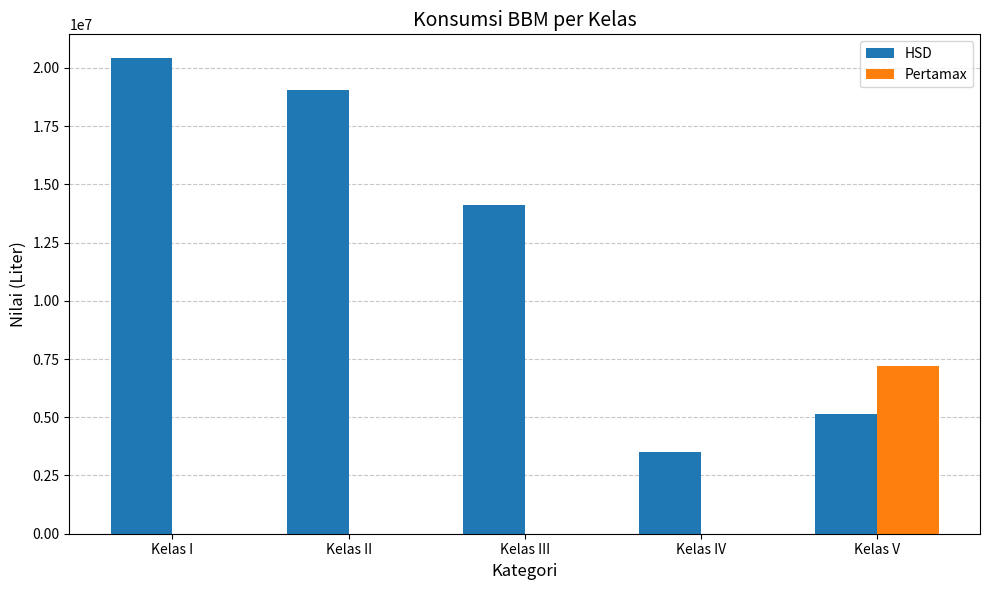

True or false: HSD has a value of 5130070 at Kelas V.

True